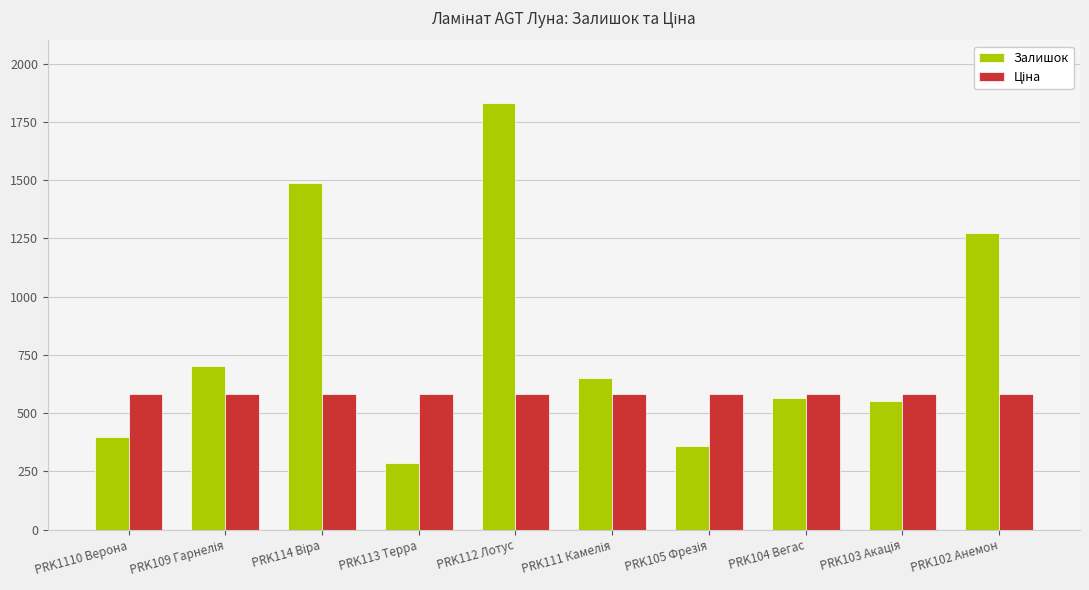

Does the chart contain stacked bars?

No